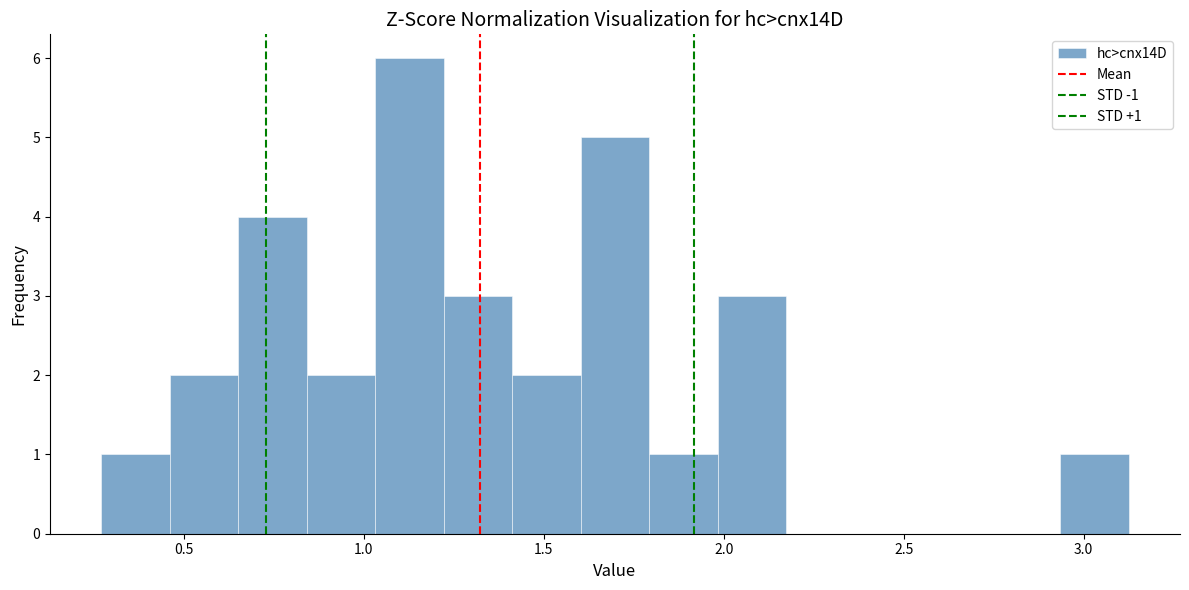

Around what value on the x-axis is the tallest bar? Give the approximate position of its centre, as read against the axis.

1.15